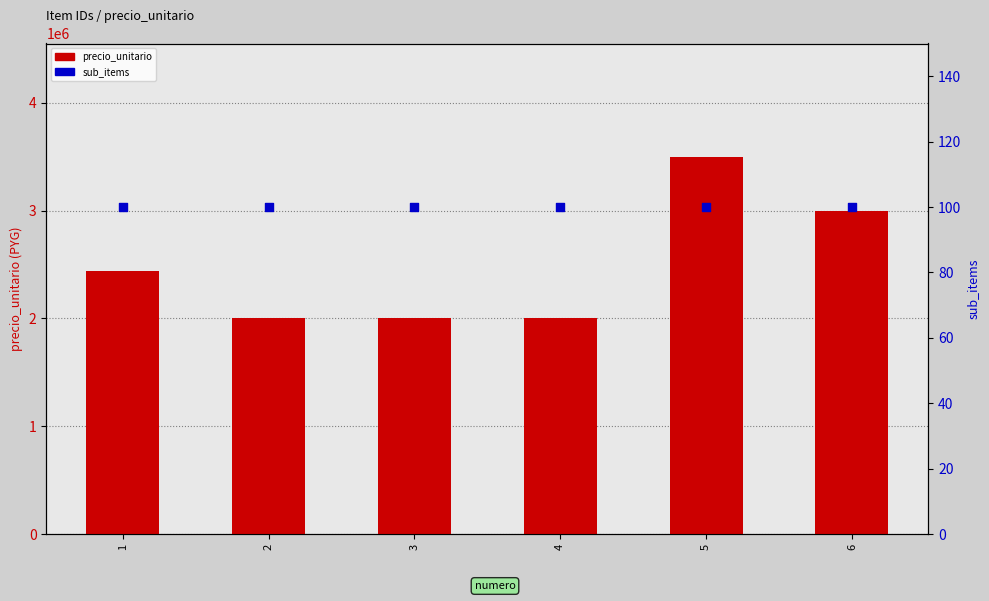

Which series reaches the minimum Y coordinate?

sub_items